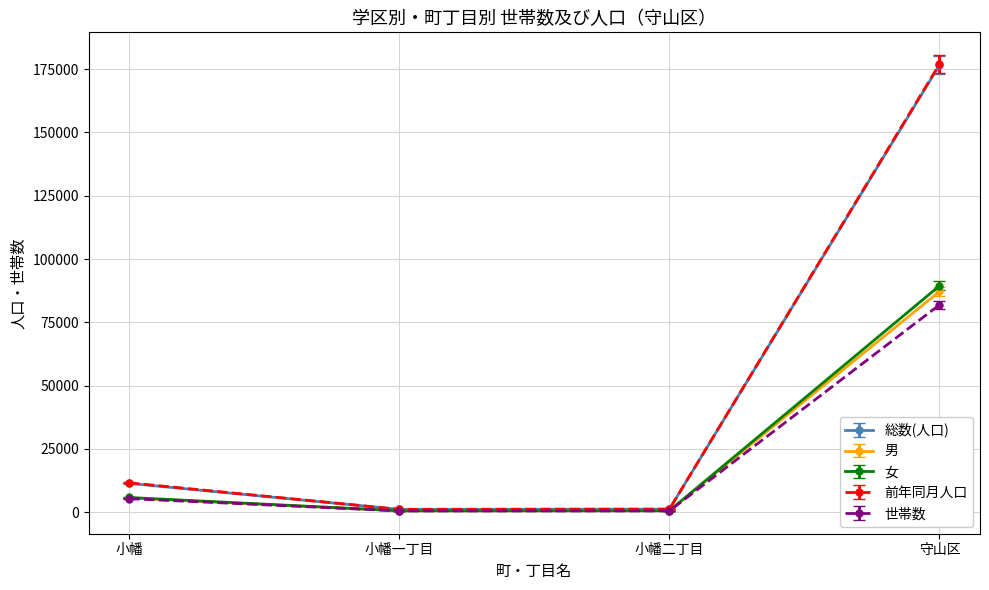

What is the maximum value for 総数(人口)?

176654